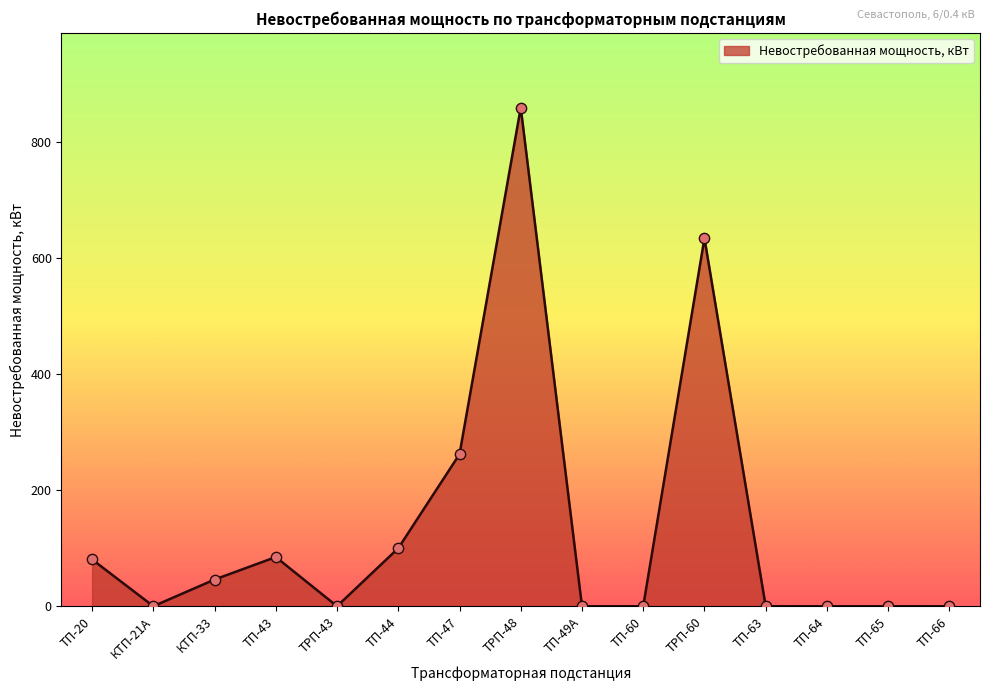

Approximately how many times larger is the value at ТРП-60 compared to ТП-44?

6.3